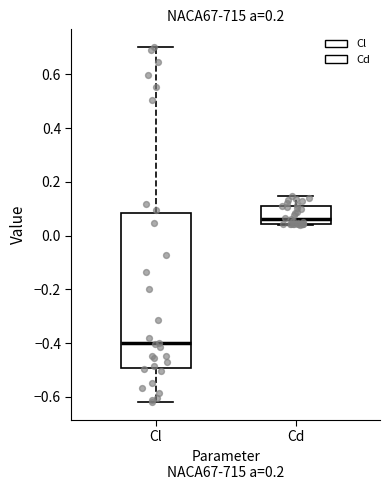

Which box has the lowest median line?

Cl